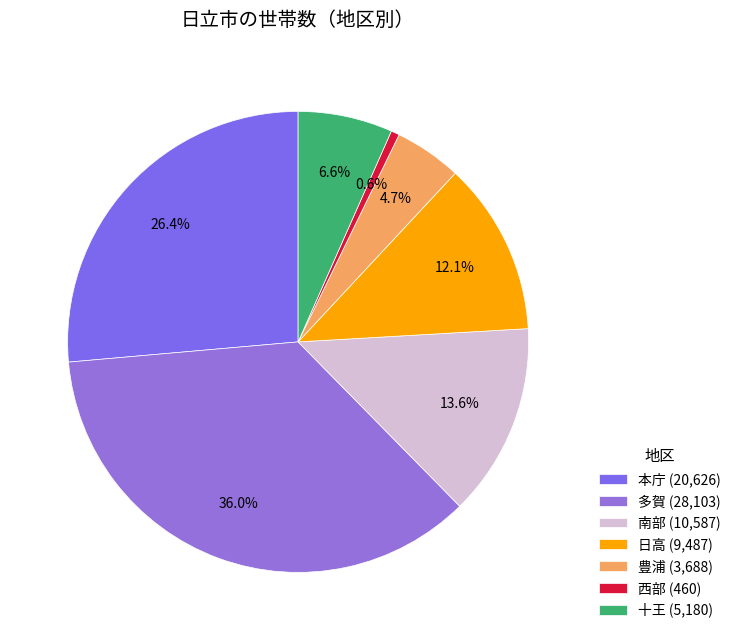

Rank the categories by value from lowest to highest.

西部, 豊浦, 十王, 日高, 南部, 本庁, 多賀